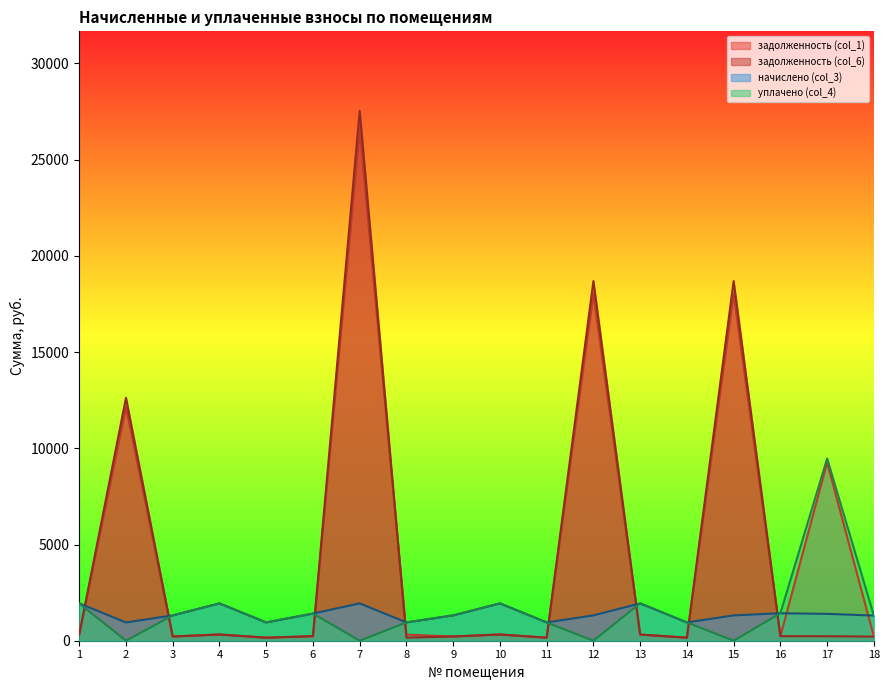

True or false: уплачено (col_4) and задолженность (col_1) cross at least once.

True